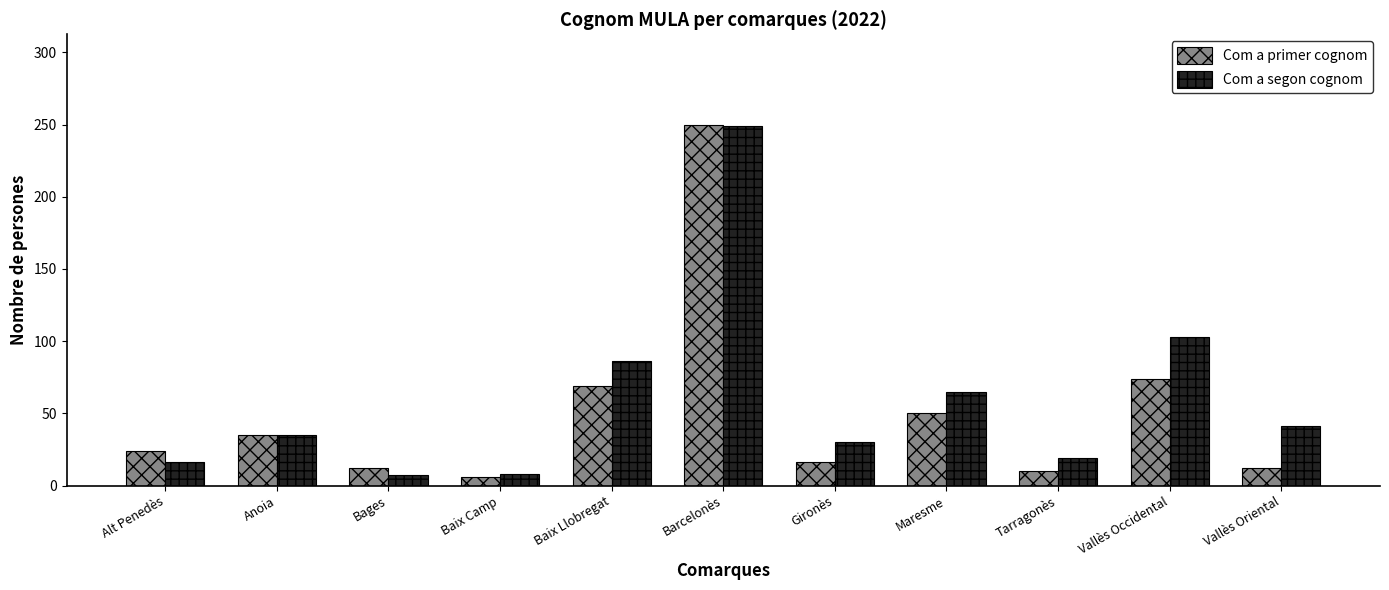

The Com a primer cognom series shows 69 at Baix Llobregat. True or false?

True